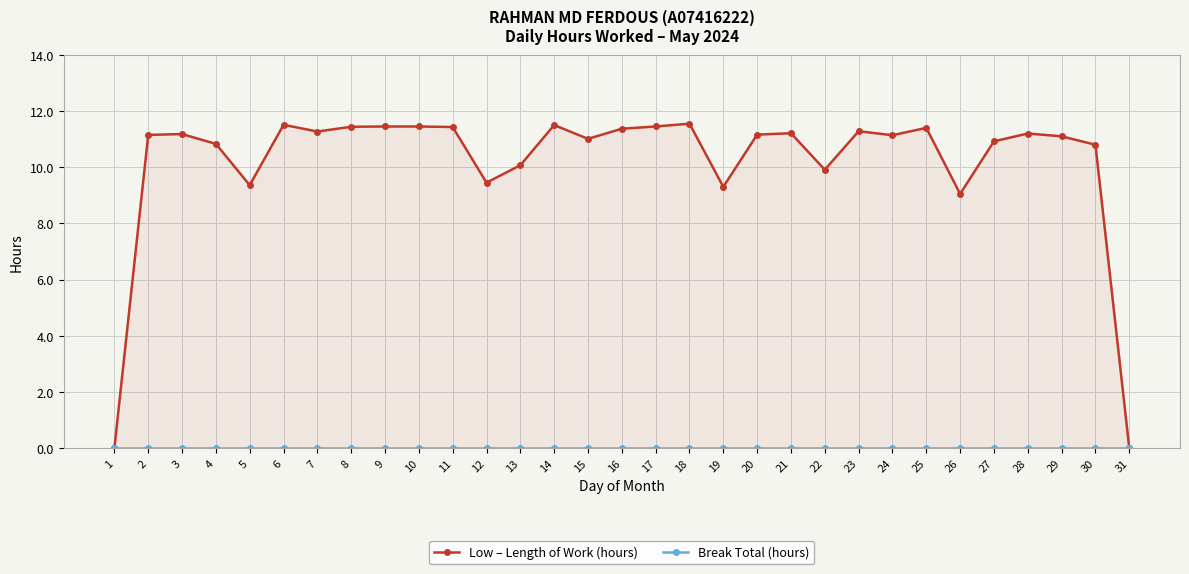

At which label does Low – Length of Work (hours) reach its minimum?

1